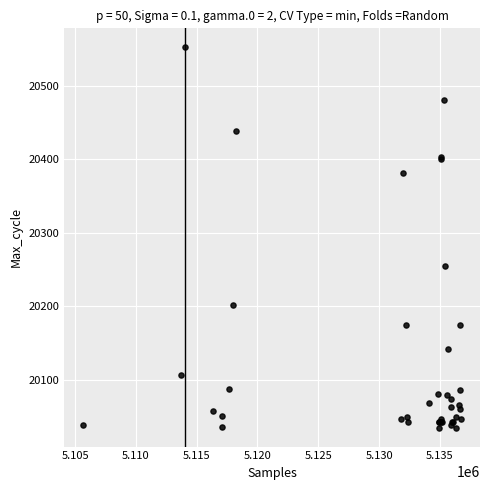

What Y value in the scatter plot is closest to 20293?

20255